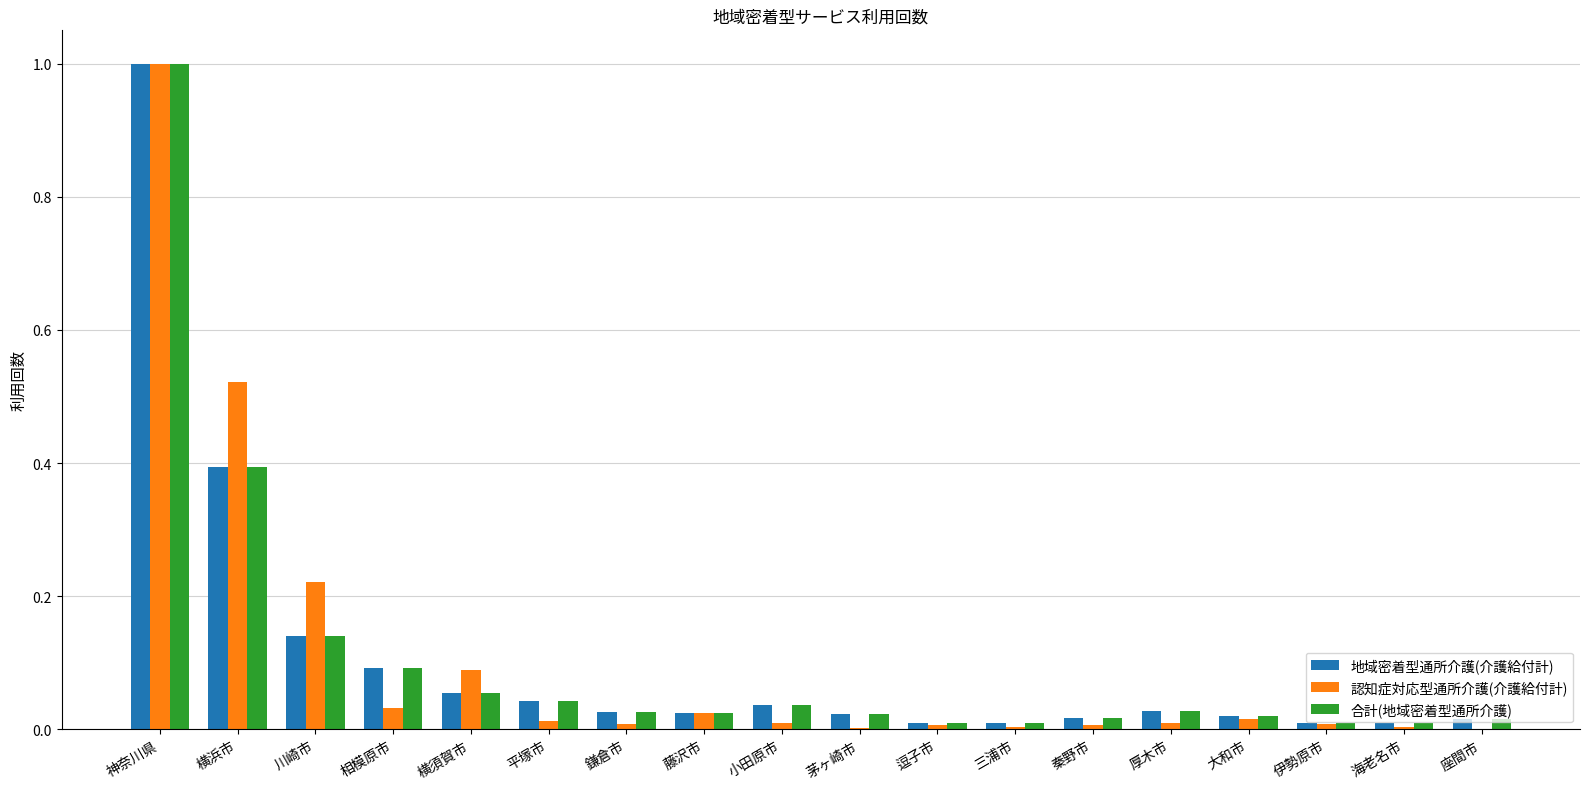

What is the sum of all 合計(地域密着型通所介護) values?

2.0